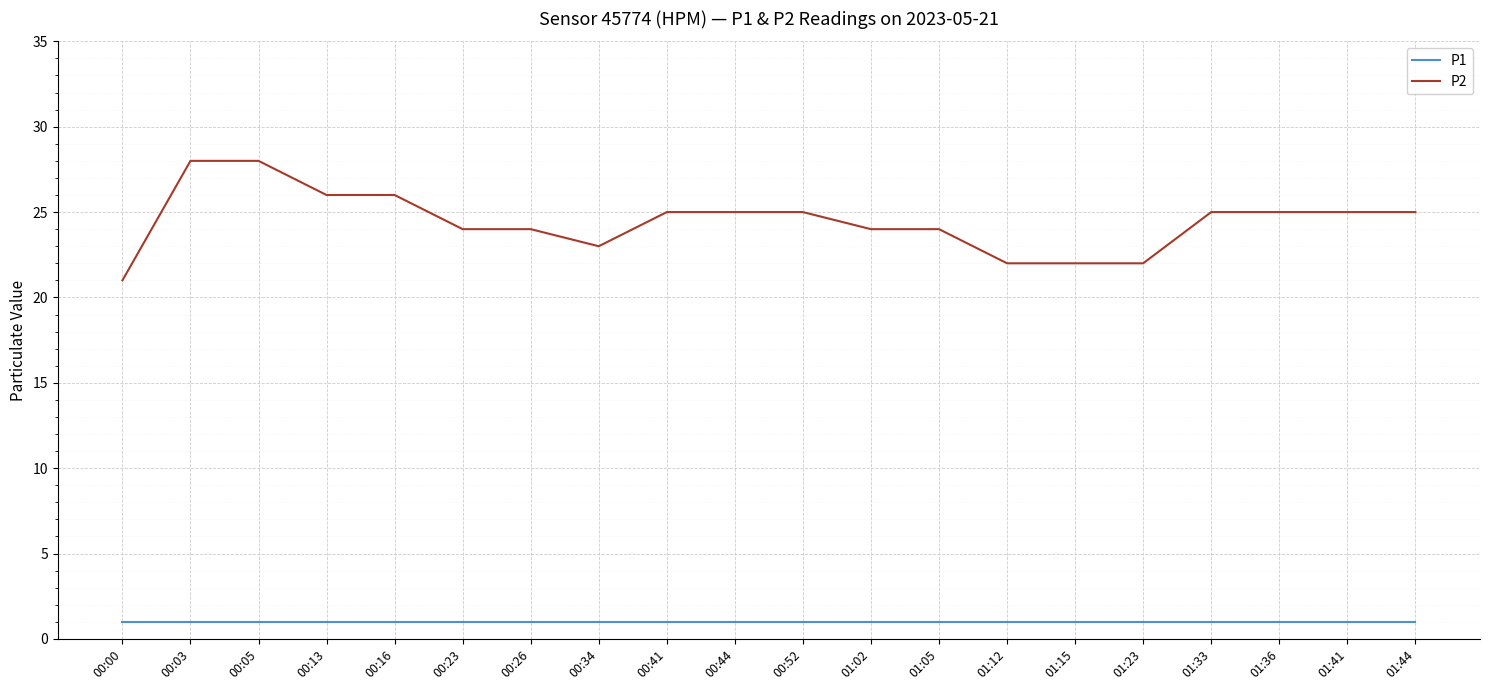

Reading right to left, transcribe all the data shown in this chart.

P1: 01:44=1	01:41=1	01:36=1	01:33=1	01:23=1	01:15=1	01:12=1	01:05=1	01:02=1	00:52=1	00:44=1	00:41=1	00:34=1	00:26=1	00:23=1	00:16=1	00:13=1	00:05=1	00:03=1	00:00=1
P2: 01:44=25	01:41=25	01:36=25	01:33=25	01:23=22	01:15=22	01:12=22	01:05=24	01:02=24	00:52=25	00:44=25	00:41=25	00:34=23	00:26=24	00:23=24	00:16=26	00:13=26	00:05=28	00:03=28	00:00=21